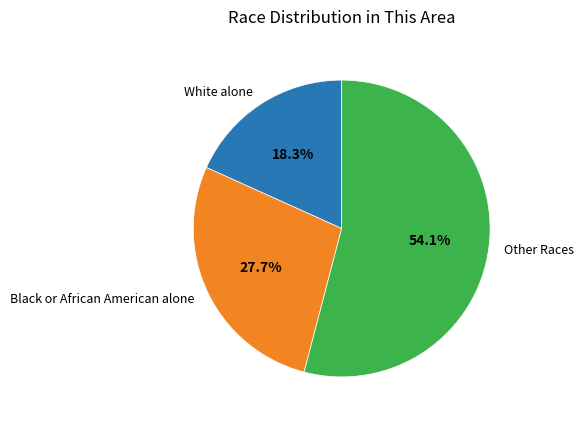

Does Other Races represent more than half of the total?

Yes